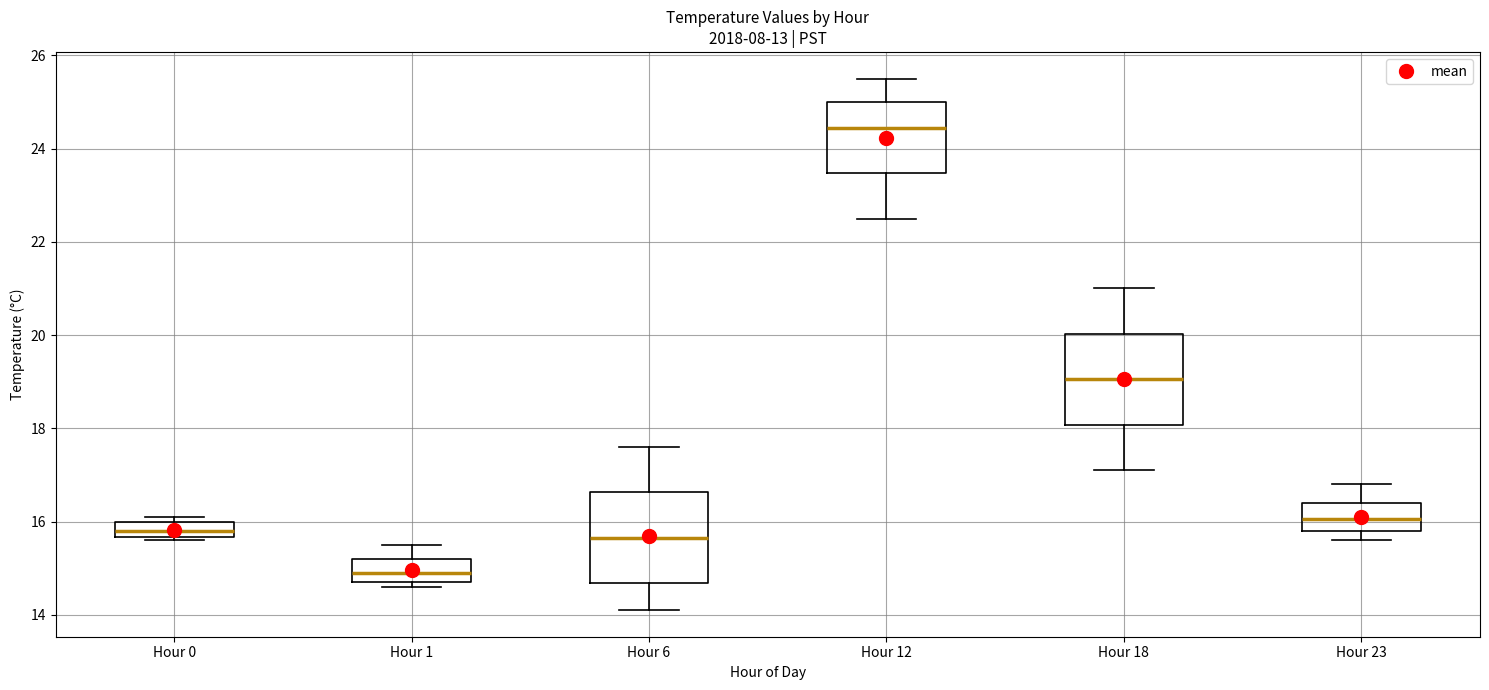

Reading left to right, transcribe this box plot: for each box, give where its median line is, the range the box spans, and where its two whiskers end, as read against the y-axis. The values are not printed on the chart, so give them approximately, as read against the axis.

Hour 0: median 15.8, box 15.6 to 16.0, whiskers 15.6 (just below the box's lower edge) to 16.2
Hour 1: median 15.0, box 14.8 to 15.2, whiskers 14.6 to 15.6
Hour 6: median 15.6, box 14.6 to 16.6, whiskers 14.2 to 17.6
Hour 12: median 24.4, box 23.4 to 25.0, whiskers 22.6 to 25.6
Hour 18: median 19.0, box 18.0 to 20.0, whiskers 17.2 to 21.0
Hour 23: median 16.0, box 15.8 to 16.4, whiskers 15.6 to 16.8